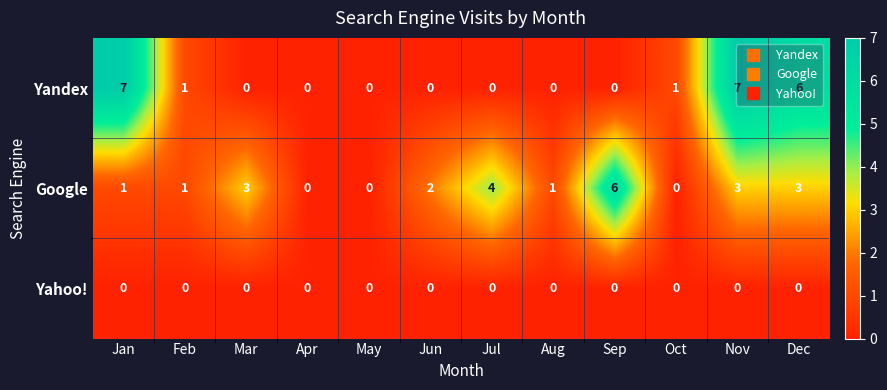

What is the sum of all Yandex values?

22